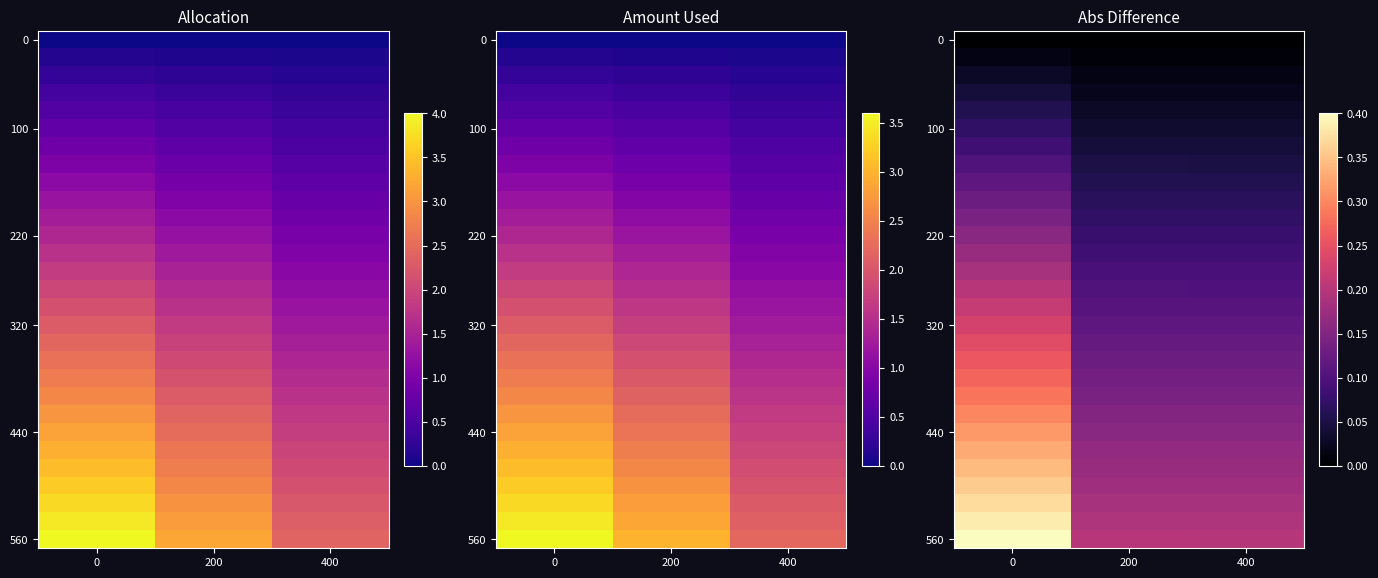

How many distinct data groups are displayed?

29